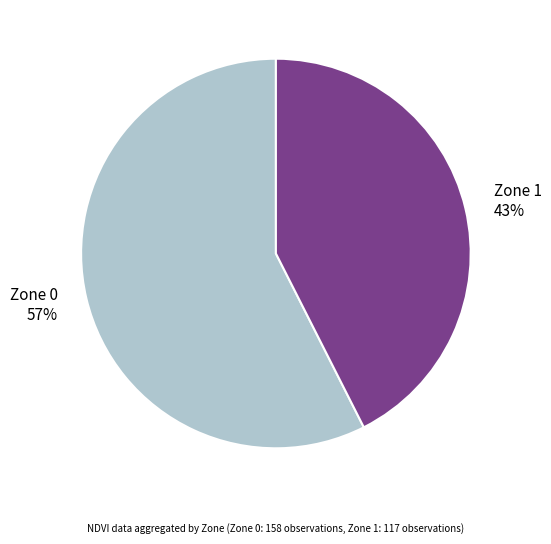

Which slice represents more than half of the pie?

Zone 0